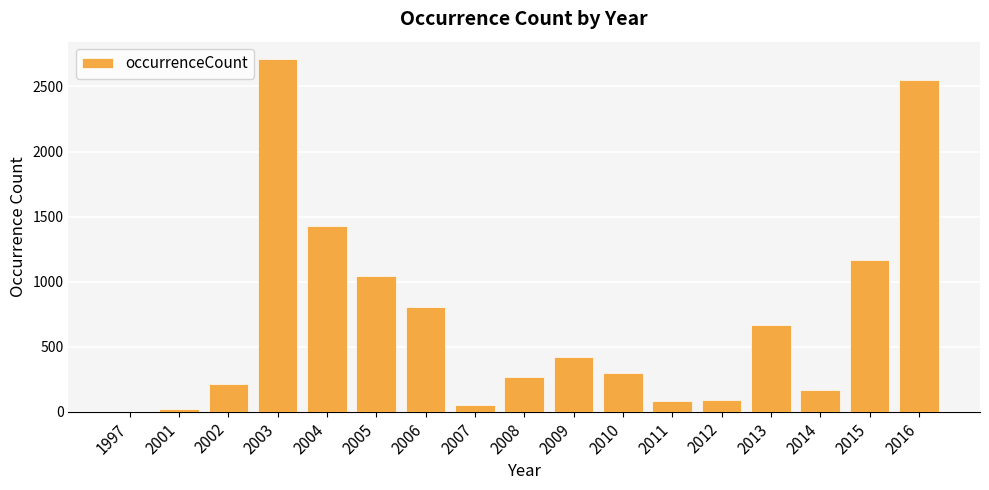

Is it true that the value at 2015 is 1163?

True